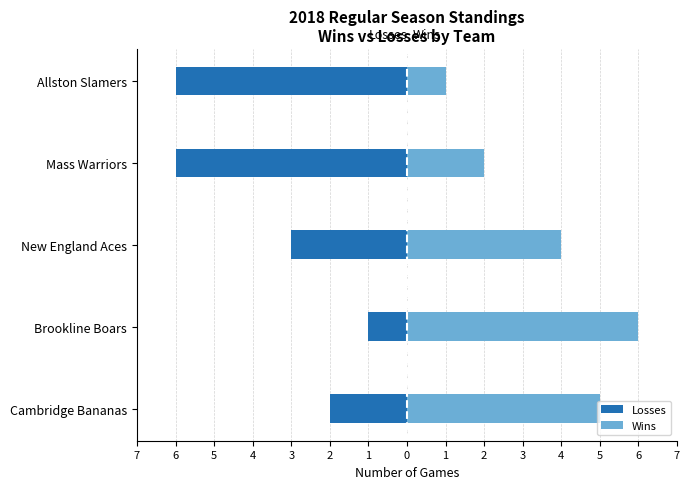

Reading left to right, what are all the values shown in this chart?

Losses: -2	-1	-3	-6	-6
Wins: 5	6	4	2	1